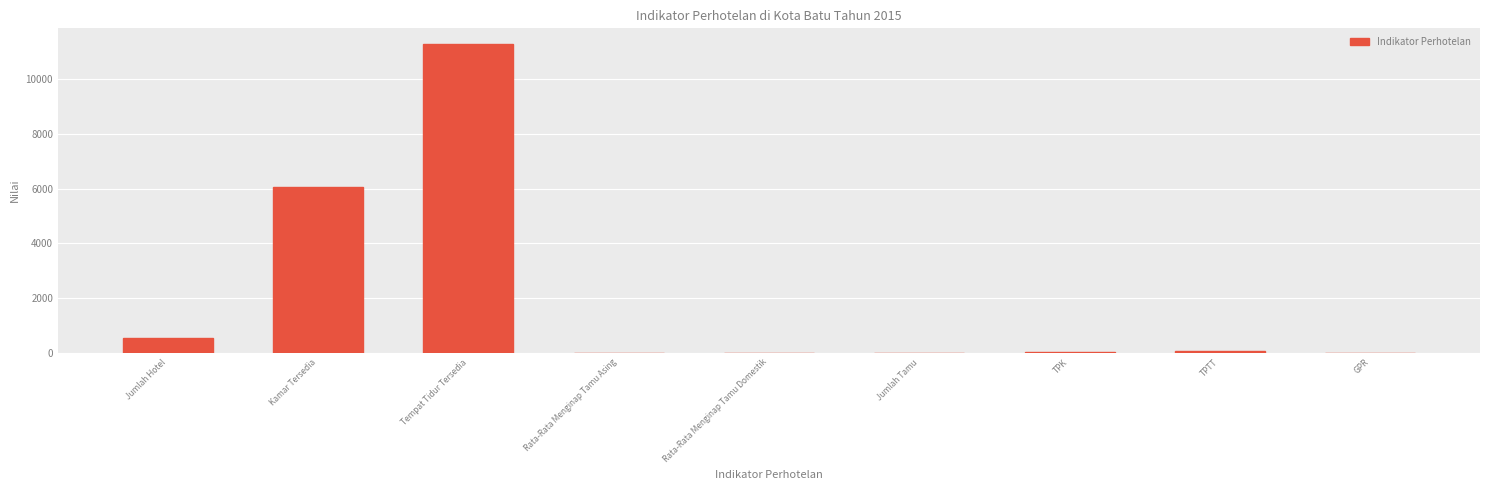

The chart shows a value of 10813.1 at Kamar Tersedia. True or false?

False